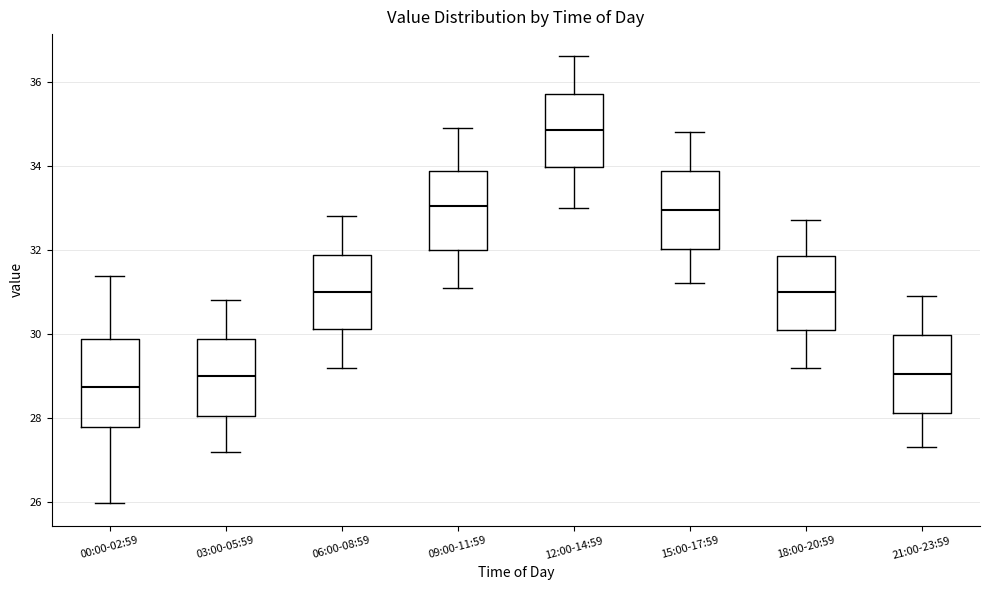

Reading left to right, transcribe this box plot: for each box, give where its median line is, the range the box spans, and where its two whiskers end, as read against the y-axis. The values are not printed on the chart, so give them approximately, as read against the axis.

00:00-02:59: median 28.8, box 27.8 to 29.8, whiskers 26.0 to 31.4
03:00-05:59: median 29.0, box 28.0 to 29.8, whiskers 27.2 to 30.8
06:00-08:59: median 31.0, box 30.2 to 31.8, whiskers 29.2 to 32.8
09:00-11:59: median 33.0, box 32.0 to 33.8, whiskers 31.2 to 35.0
12:00-14:59: median 34.8, box 34.0 to 35.8, whiskers 33.0 to 36.6
15:00-17:59: median 33.0, box 32.0 to 33.8, whiskers 31.2 to 34.8
18:00-20:59: median 31.0, box 30.2 to 31.8, whiskers 29.2 to 32.8
21:00-23:59: median 29.0, box 28.2 to 30.0, whiskers 27.4 to 31.0